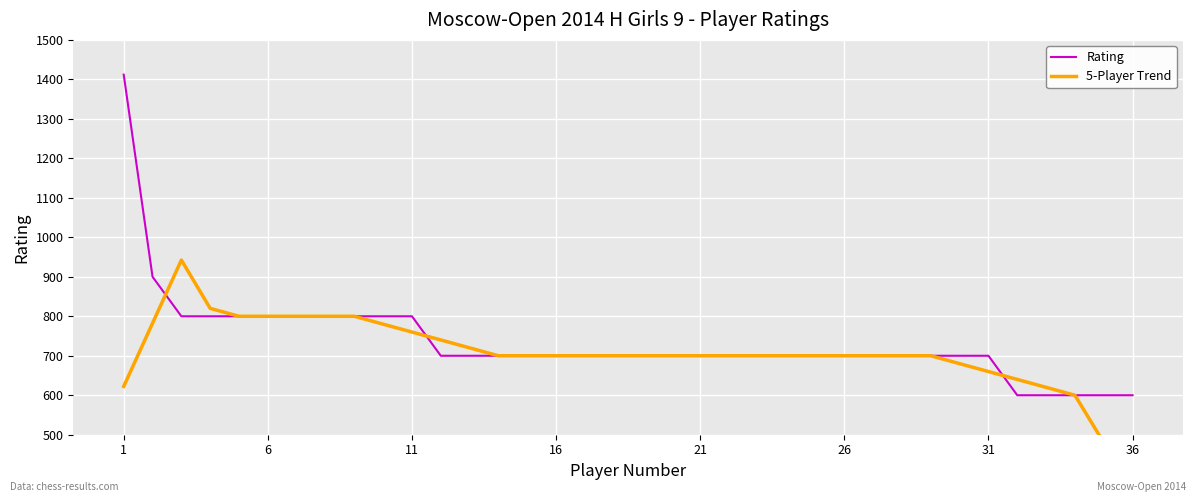

Reading left to right, what are all the values shown in this chart?

Rating: 1412.0	900.0	800.0	800.0	800.0	800.0	800.0	800.0	800.0	800.0	800.0	700.0	700.0	700.0	700.0	700.0	700.0	700.0	700.0	700.0	700.0	700.0	700.0	700.0	700.0	700.0	700.0	700.0	700.0	700.0	700.0	600.0	600.0	600.0	600.0	600.0
5-Player Trend: 622.4	782.4	942.4	820.0	800.0	800.0	800.0	800.0	800.0	780.0	760.0	740.0	720.0	700.0	700.0	700.0	700.0	700.0	700.0	700.0	700.0	700.0	700.0	700.0	700.0	700.0	700.0	700.0	700.0	680.0	660.0	640.0	620.0	600.0	480.0	360.0